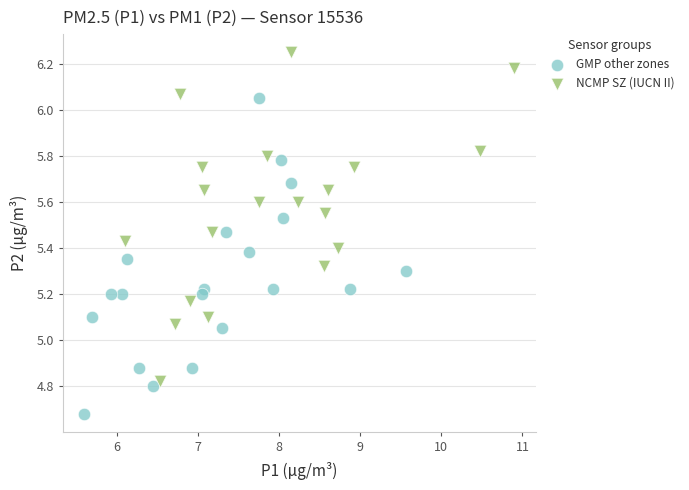

Which series has the largest Y range (max minus min)?

NCMP SZ (IUCN II)